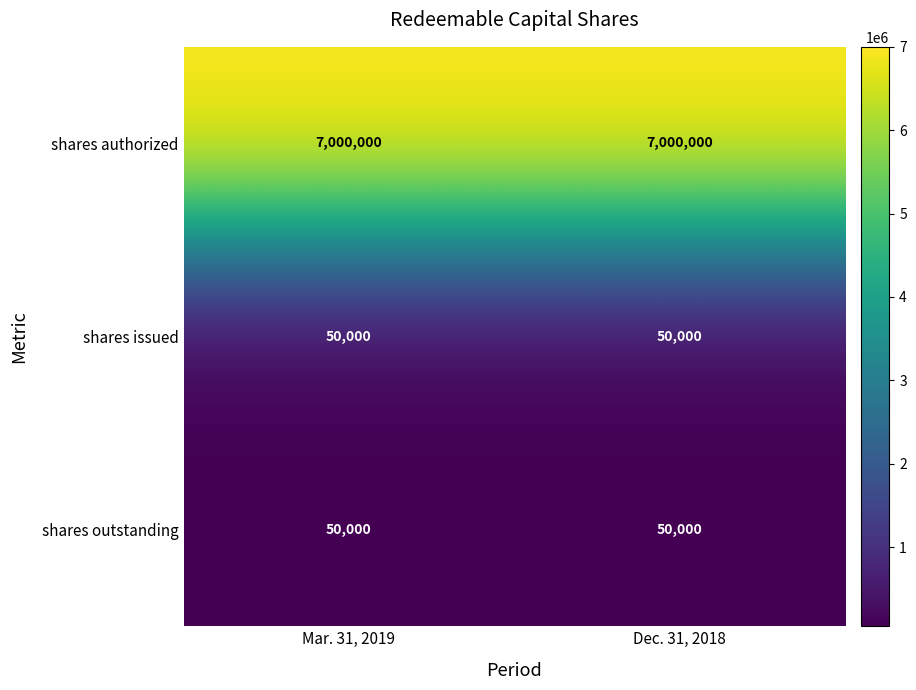

What is the greatest value displayed?

7000000